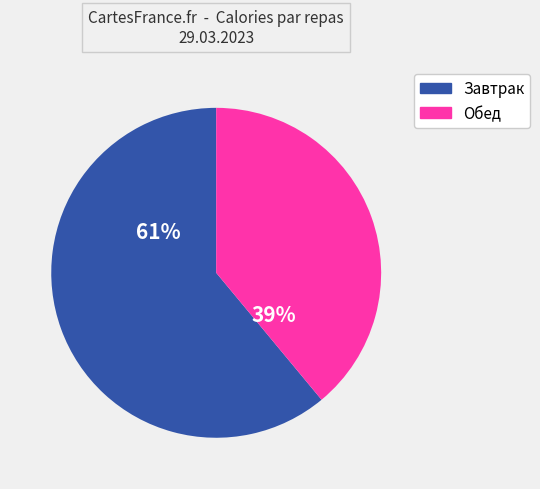

Does any single category account for the majority?

Yes